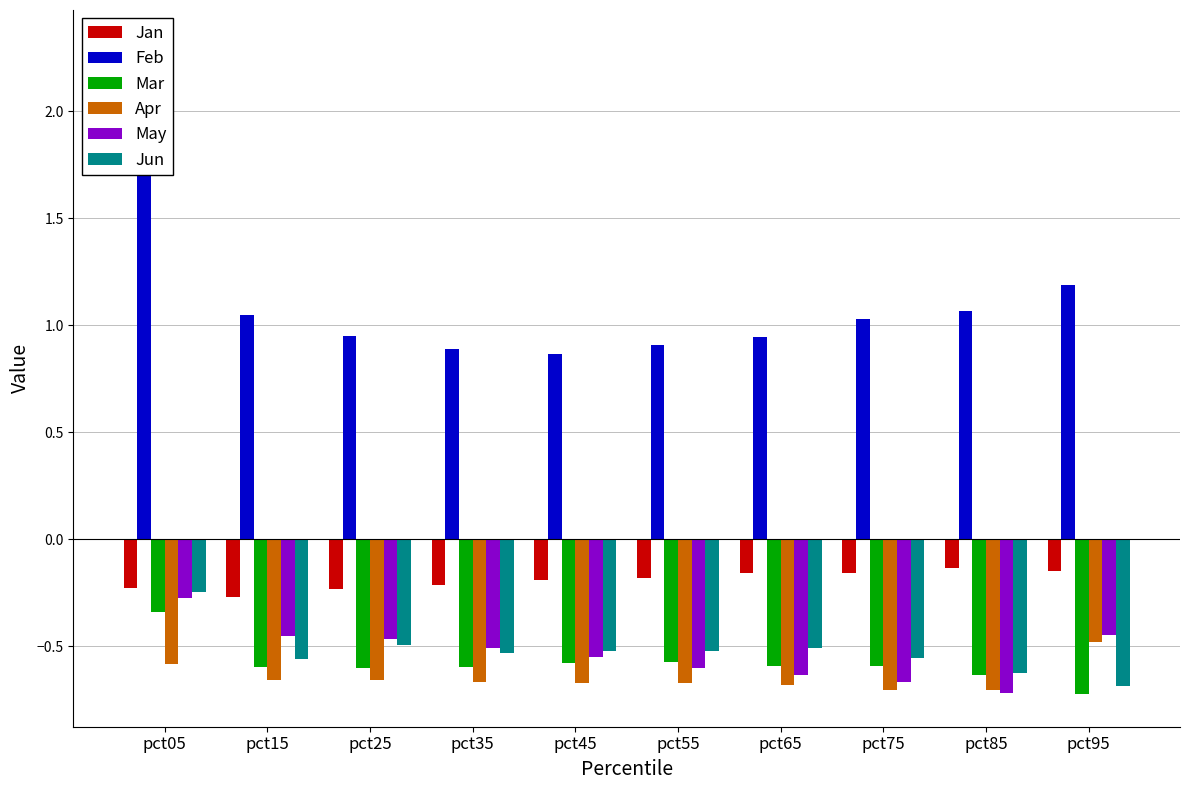

The value of Mar at pct05 is -0.2. True or false?

False